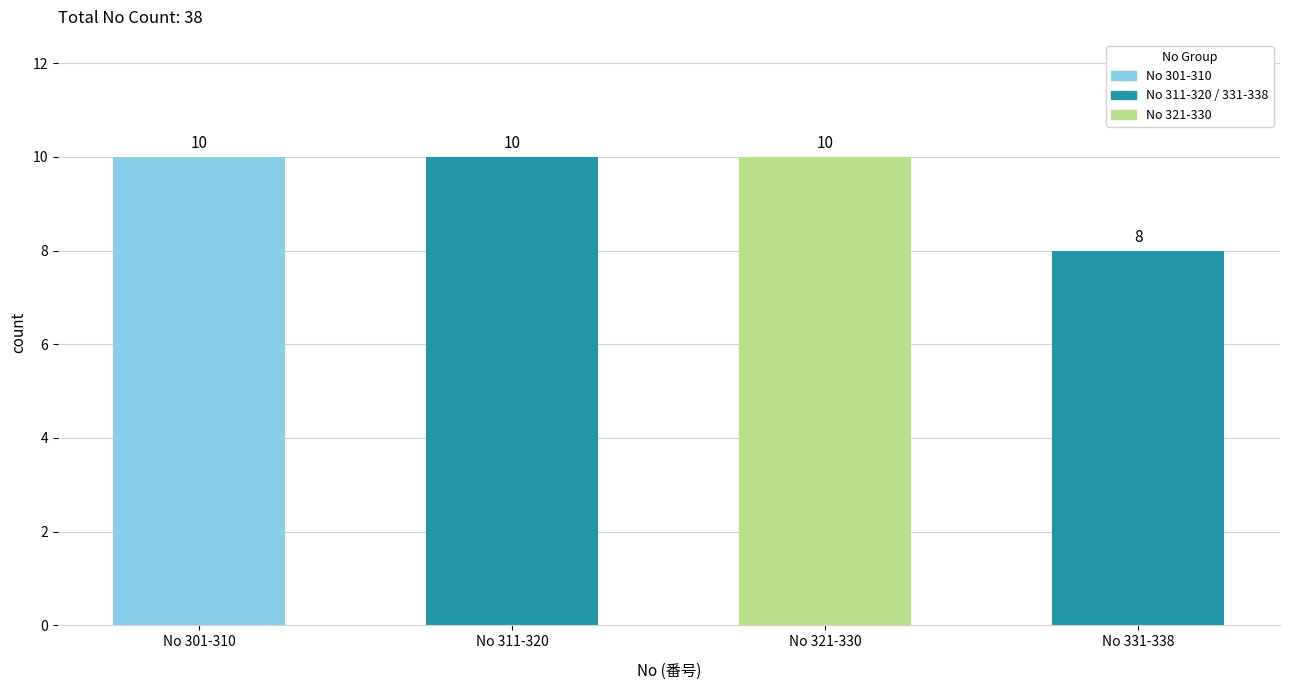

At which category does the chart reach its minimum across all series?

No 331-338